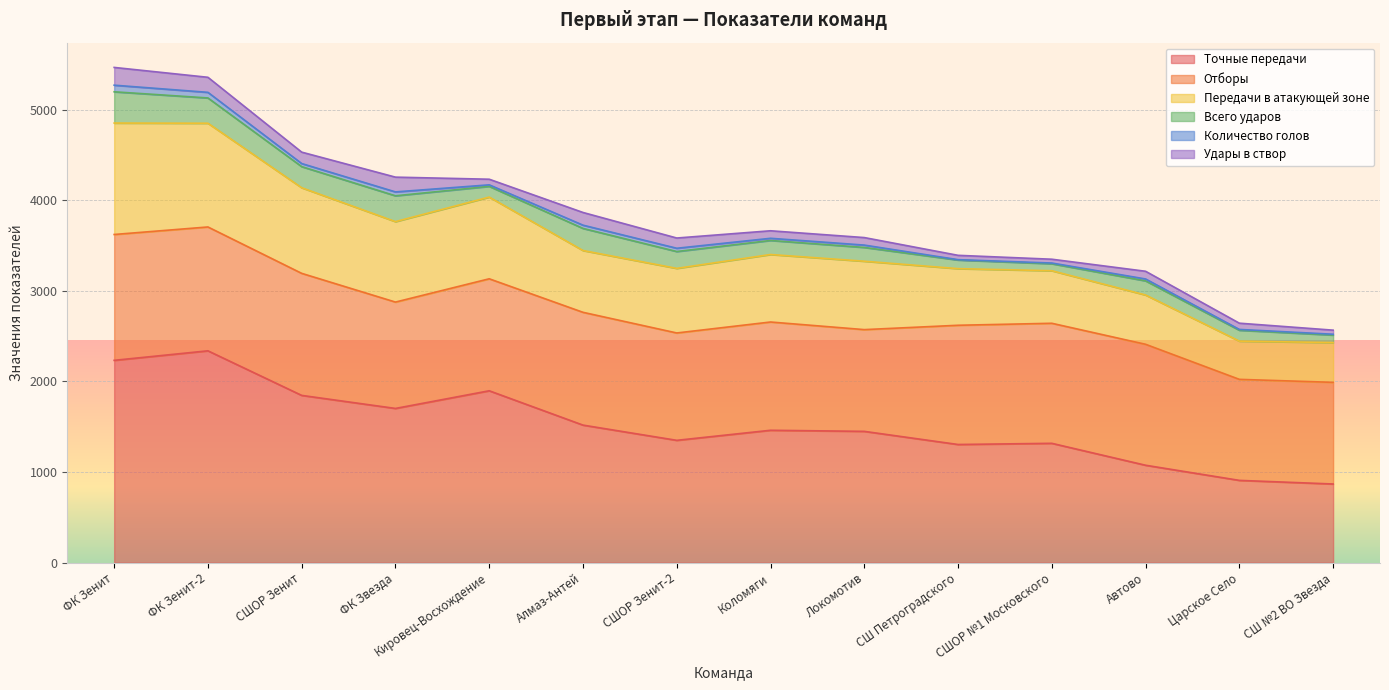

Is it true that Отборы equals 1347 at СШОР Зенит?

True